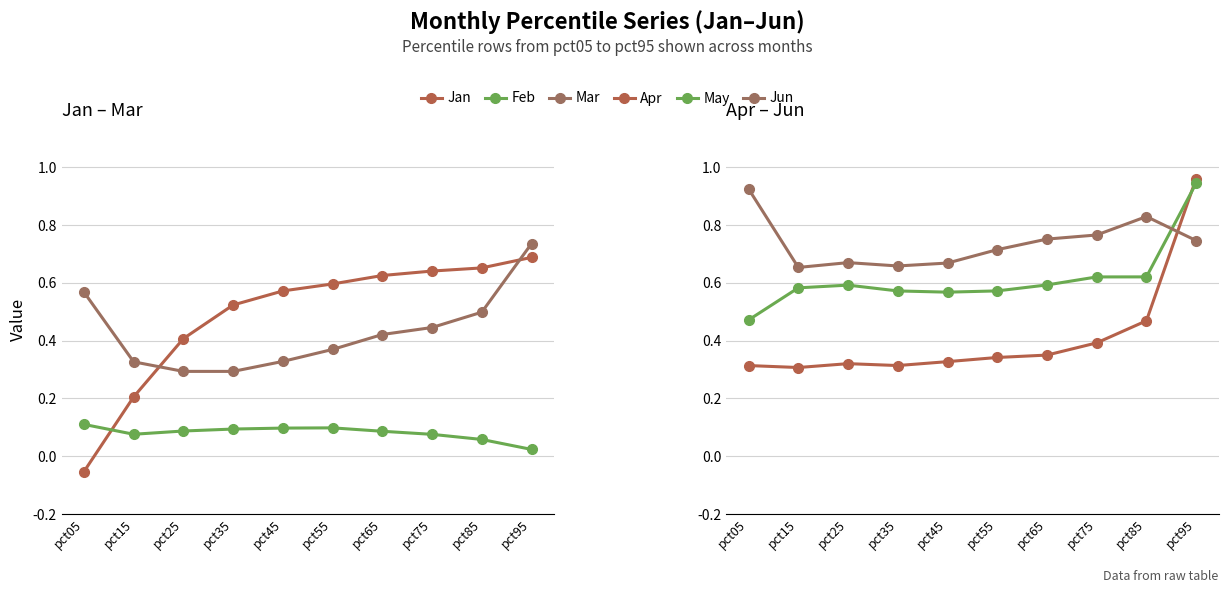

How many interior local peaks does the Apr series have?

1